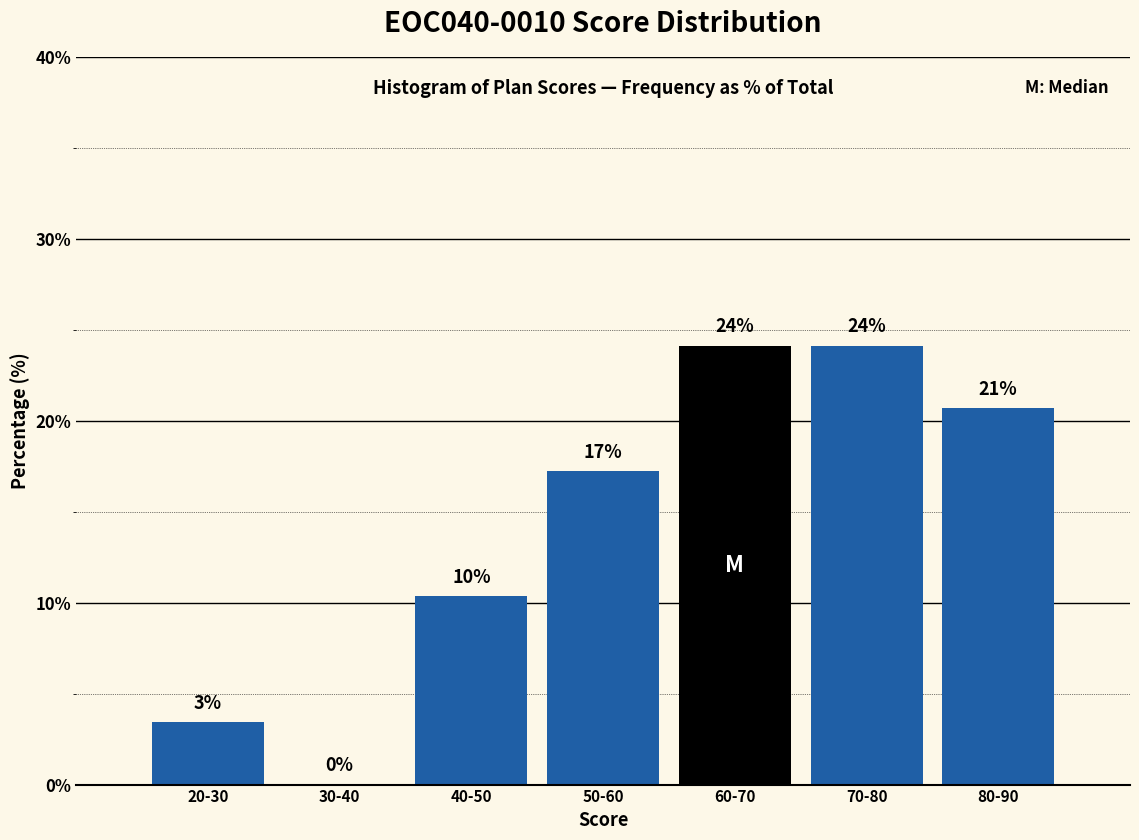

Are the bars horizontal?

No